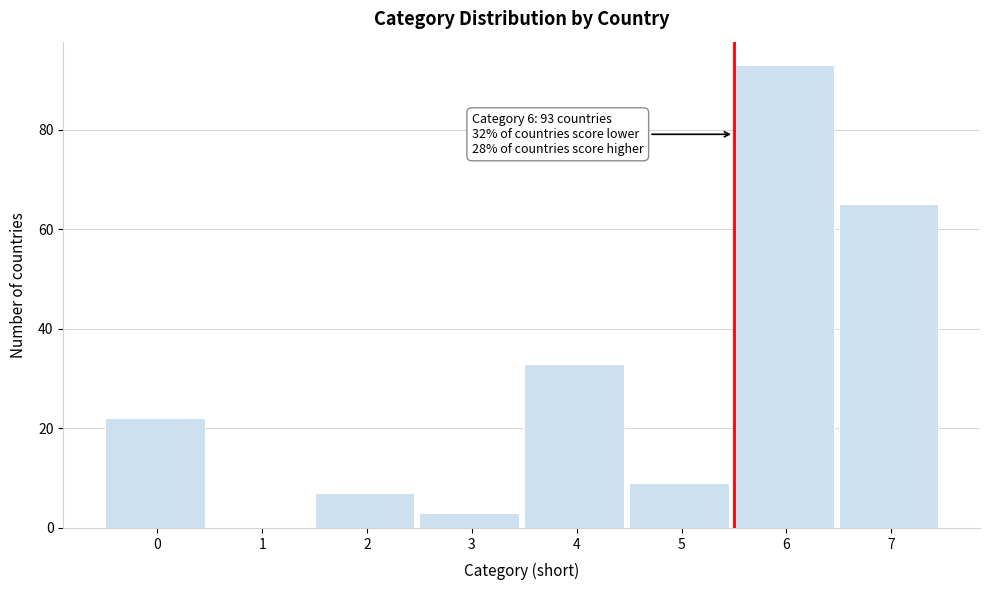

Reading left to right, list all the values displayed in this chart.

0=22	1=0	2=7	3=3	4=33	5=9	6=93	7=65